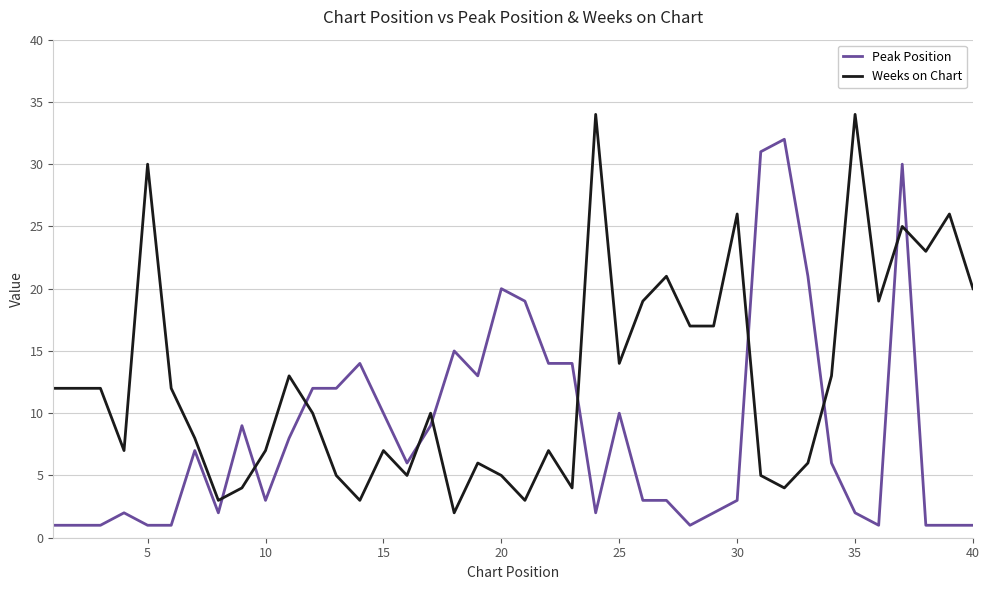

Which series has the largest total across all categories?

Weeks on Chart